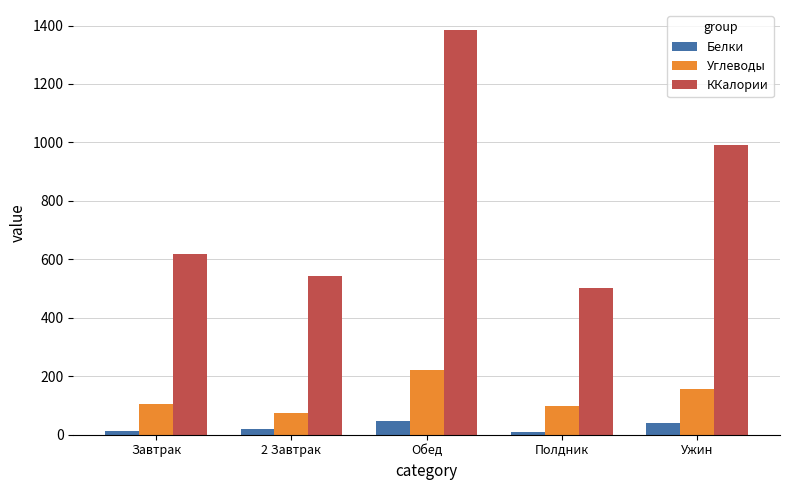

List the series in order of their peak value, lowest first.

Белки, Углеводы, ККалории